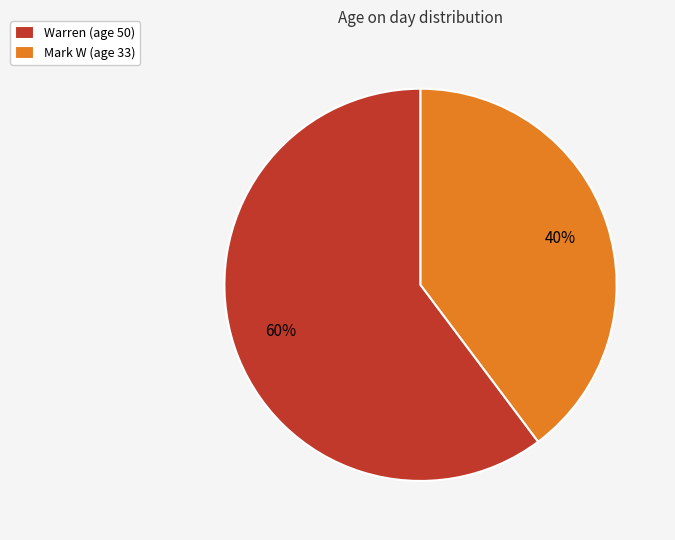

Rank the categories by value from lowest to highest.

Mark W, Warren